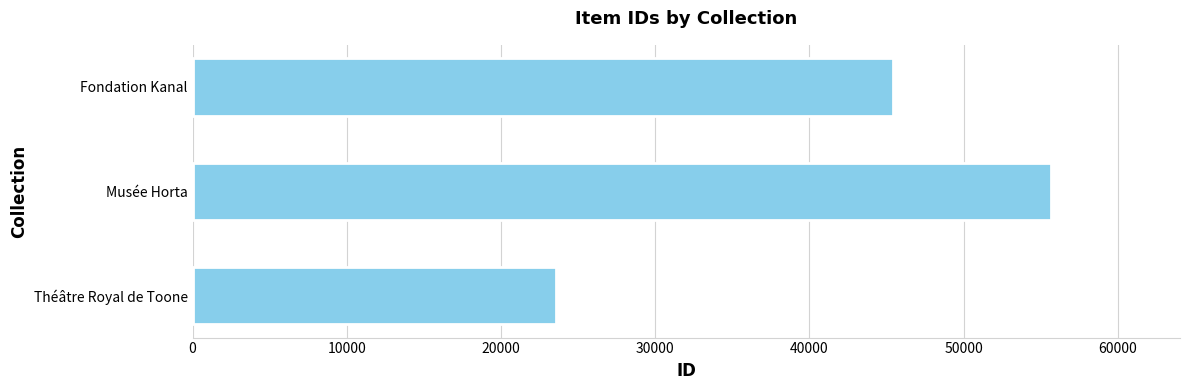

At which label is the value closest to 39625?

Fondation Kanal